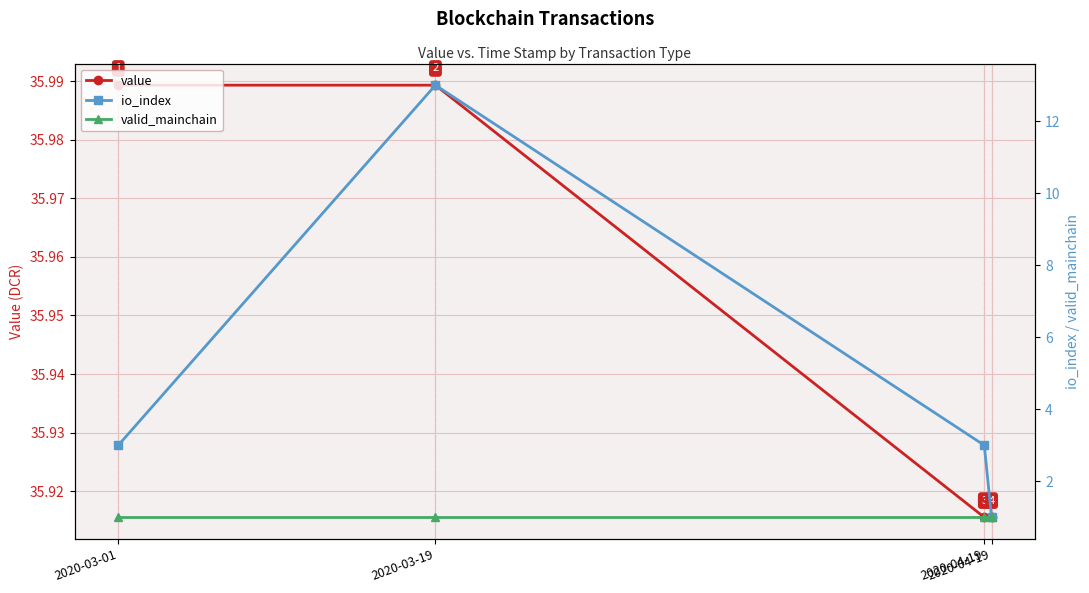

At how many categories does at least one series exceed 11?

4